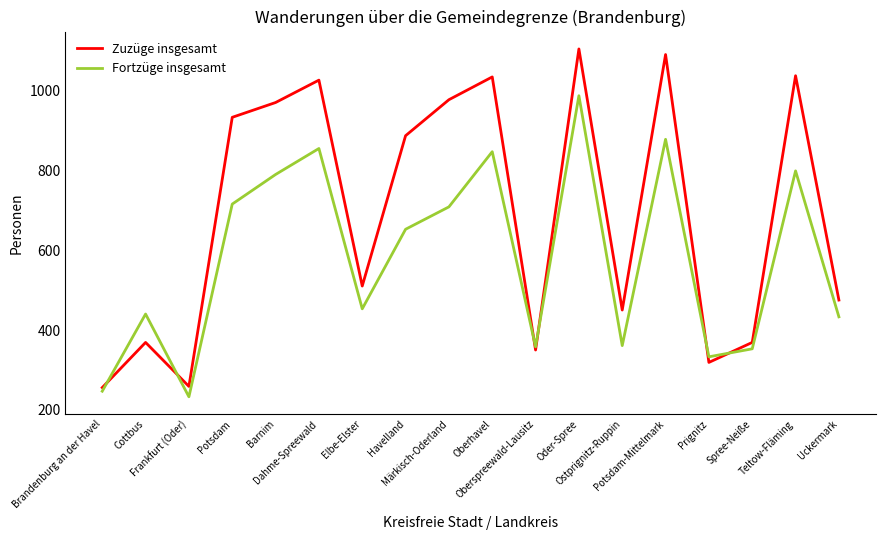

Which series has the widest spread of values?

Zuzüge insgesamt